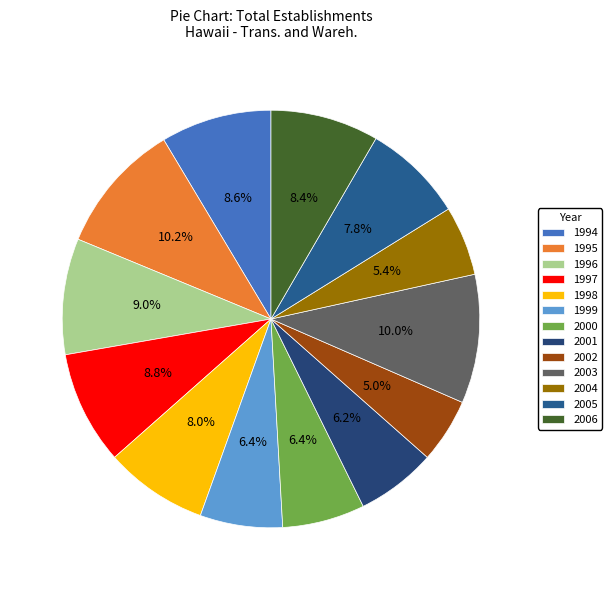

To the nearest percent, what portion does 1995 represent?

10%